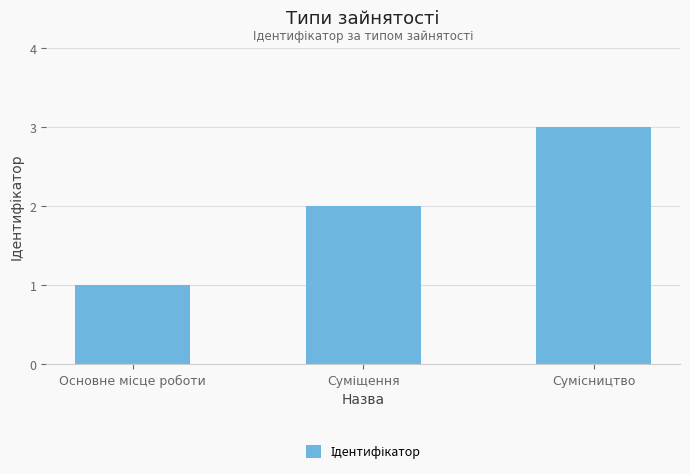

What is the maximum value shown in the chart?

3